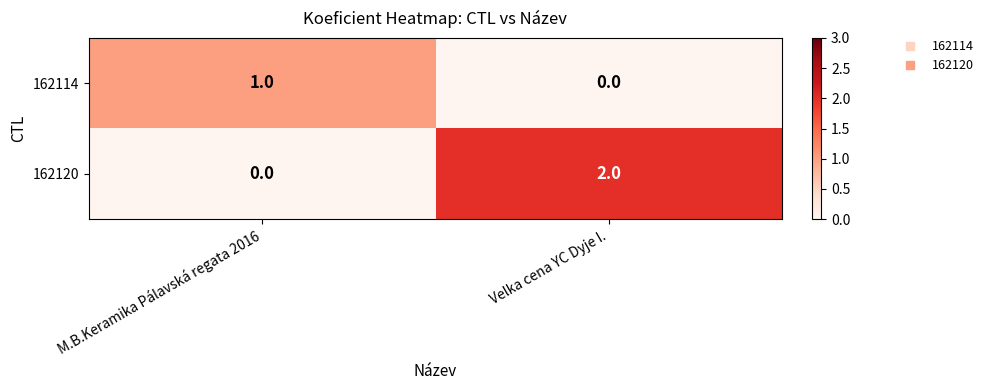

Reading left to right, transcribe all the data shown in this chart.

162114: M.B.Keramika Pálavská regata 2016=1	Velka cena YC Dyje I.=0
162120: M.B.Keramika Pálavská regata 2016=0	Velka cena YC Dyje I.=2